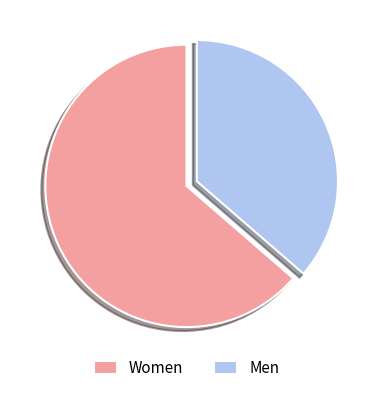

Is it true that Women is 74% of the pie?

False